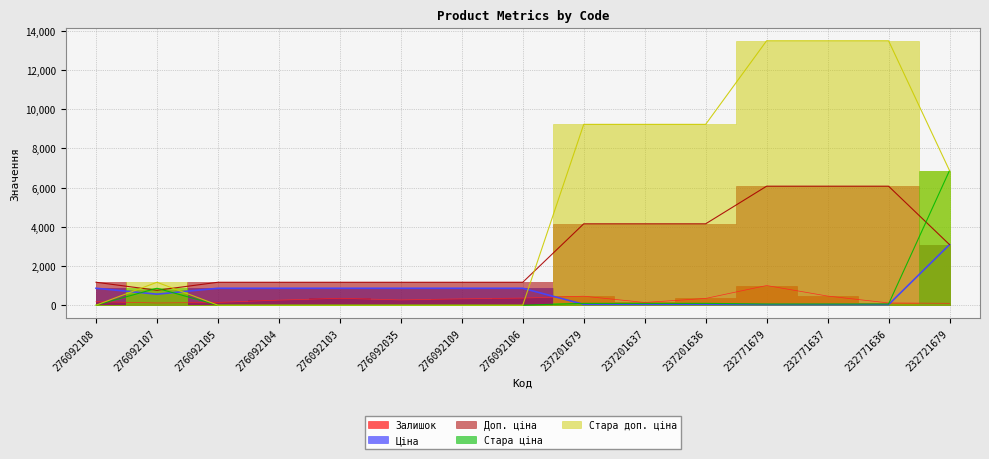

At 232771679, list the series in order from smallest to largest.

Ціна, Стара ціна, Залишок, Доп. ціна, Стара доп. ціна